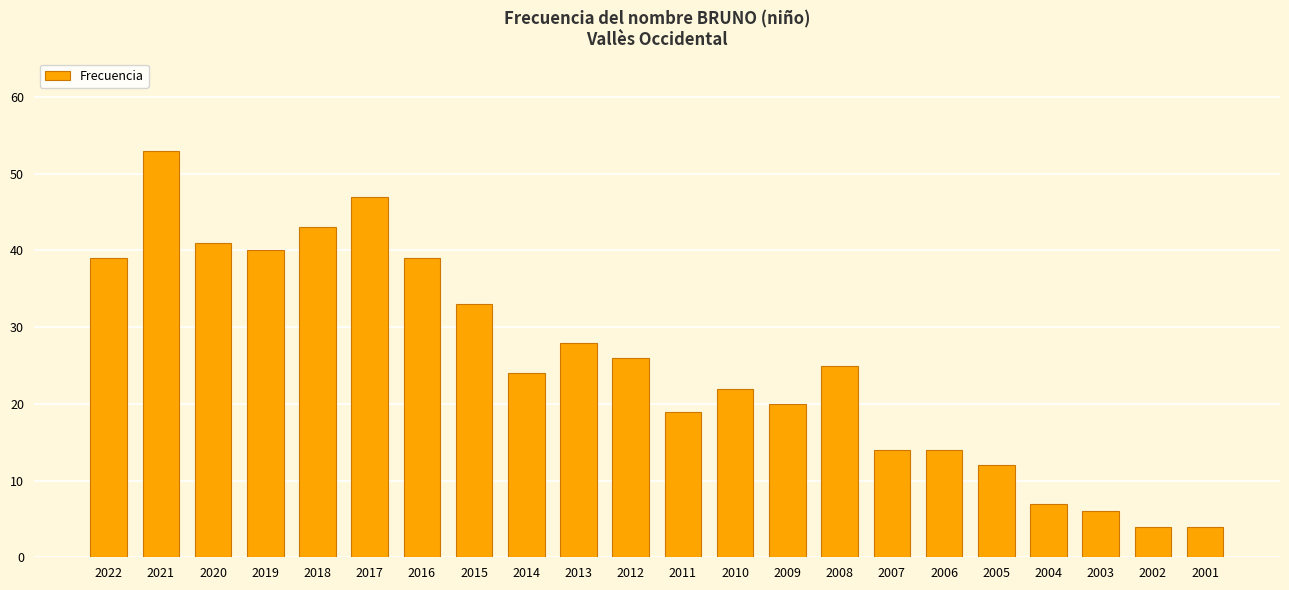

Where does the data first go above 25?

2022